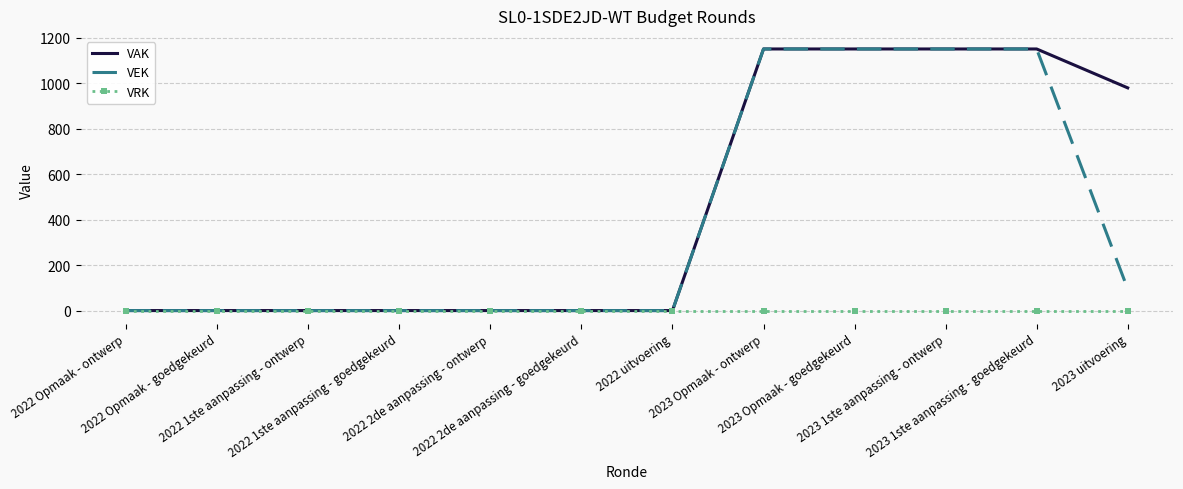

Reading left to right, extract all data points from this chart.

VAK: 0	0	0	0	0	0	0	1150	1150	1150	1150	979
VEK: 0	0	0	0	0	0	0	1150	1150	1150	1150	95
VRK: 0	0	0	0	0	0	0	0	0	0	0	0